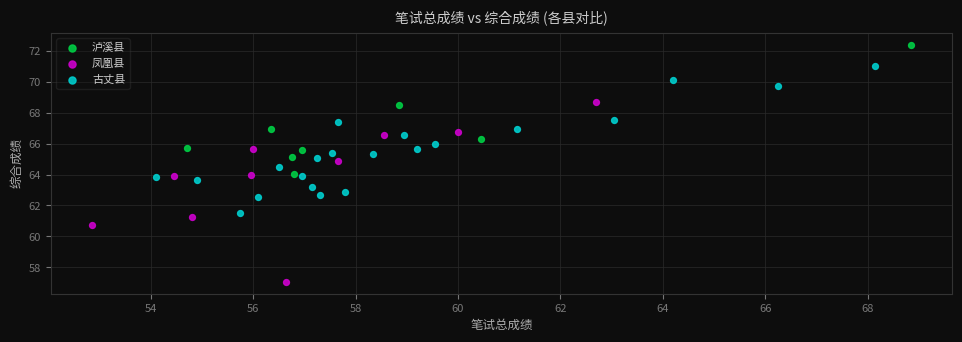

Which series has the largest Y range (max minus min)?

凤凰县